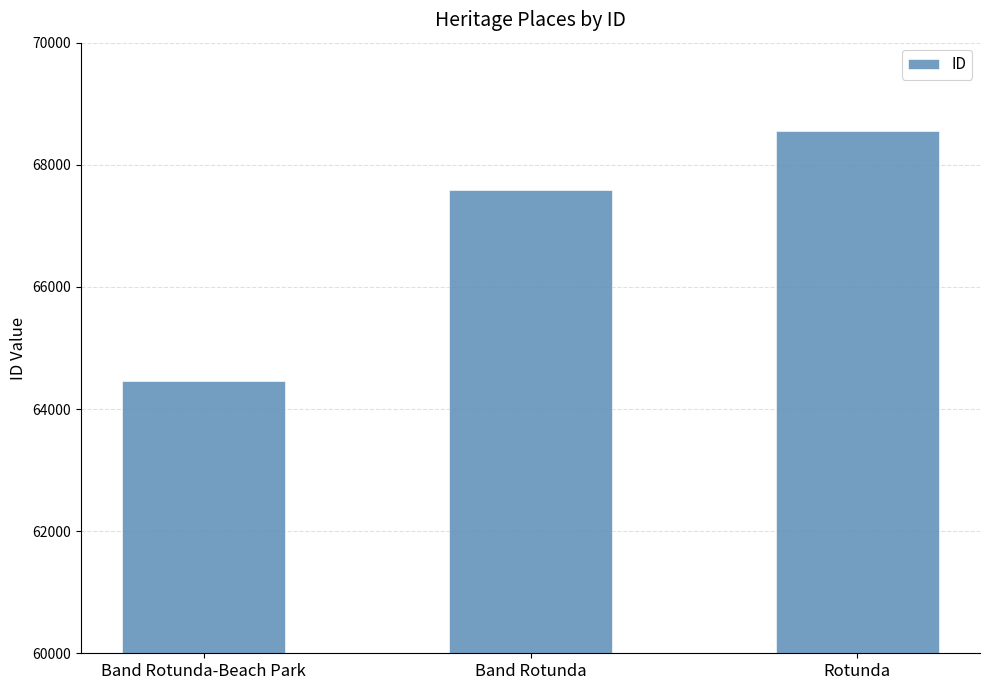

The chart shows a value of 64460 at Band Rotunda-Beach Park. True or false?

True